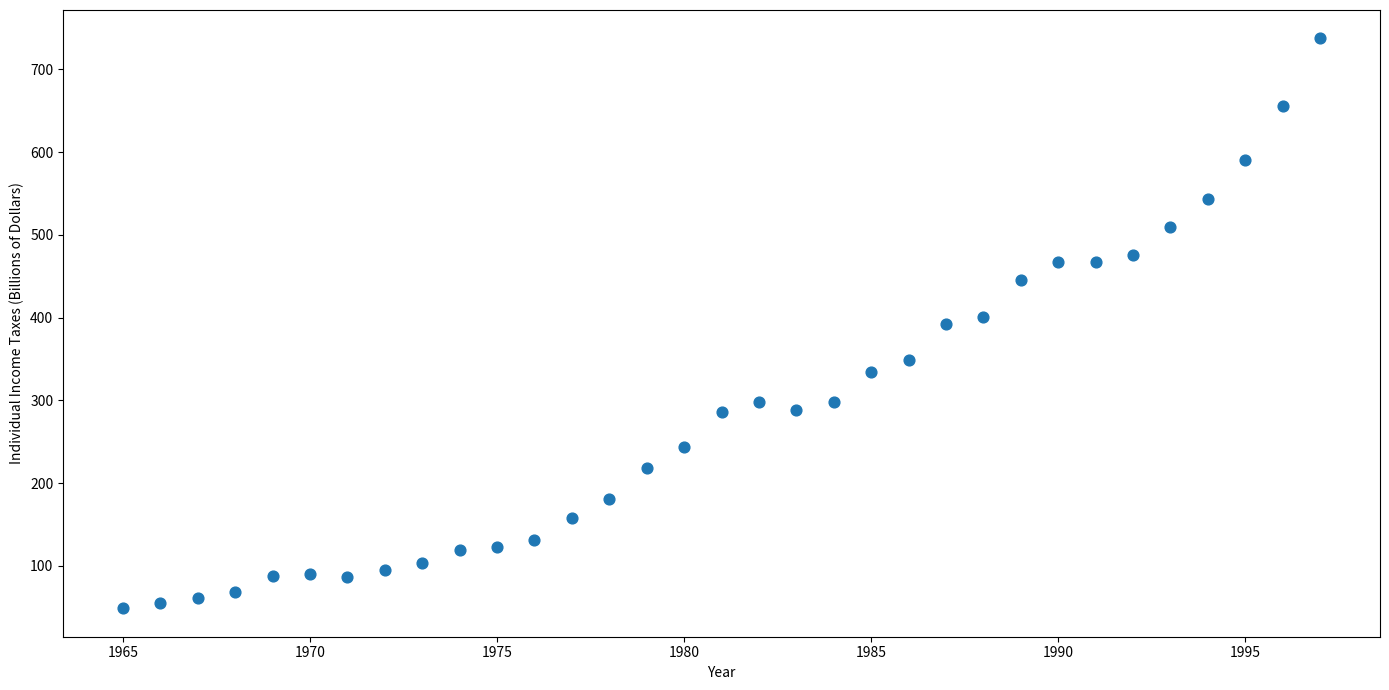

What is the range of Y values (max minus min)?

688.7